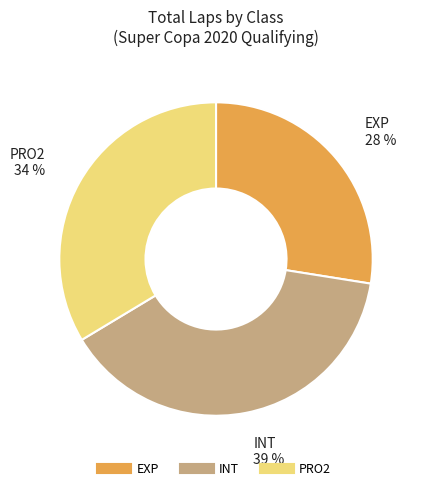

Approximately how many times larger is the value at INT compared to EXP?

1.4